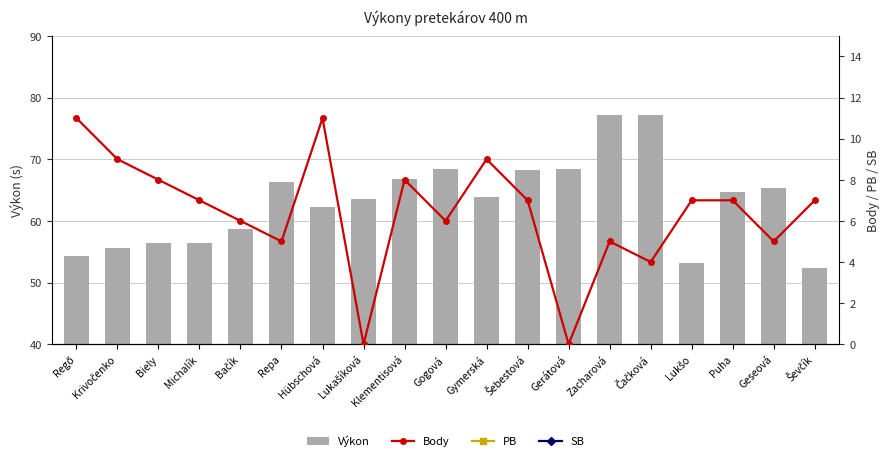

At which category does the chart reach its minimum across all series?

Lukašíková